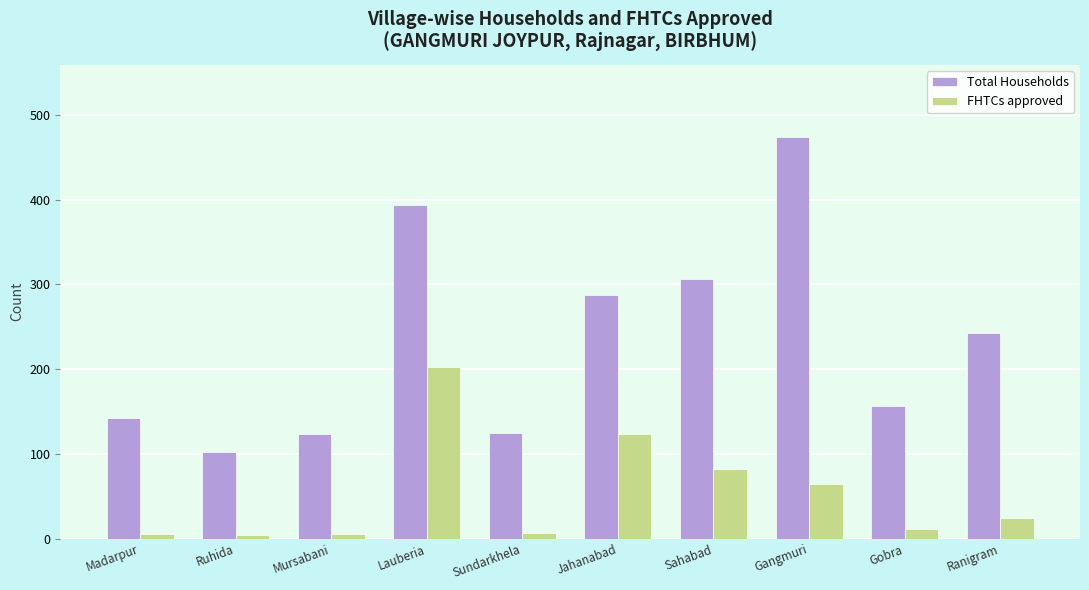

What is the difference between the Total Households values at Gangmuri and Madarpur?

332